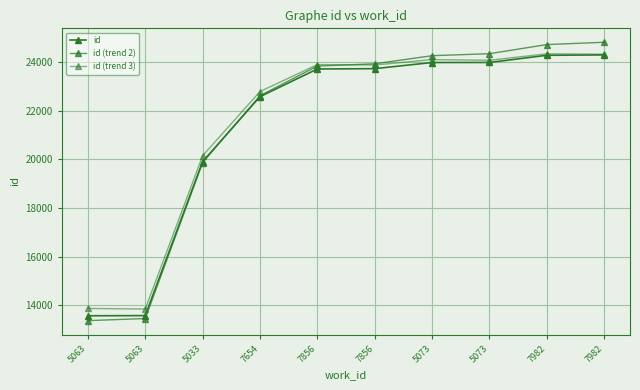

How many lines are shown in the chart?

3